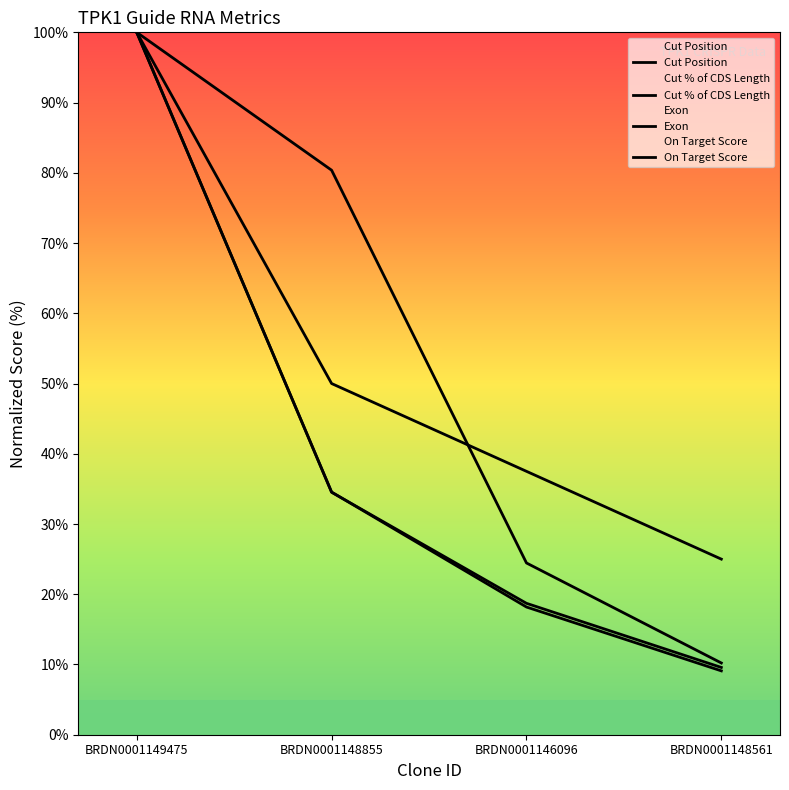

True or false: Cut Position has a value of 34.5 at BRDN0001148855.

True